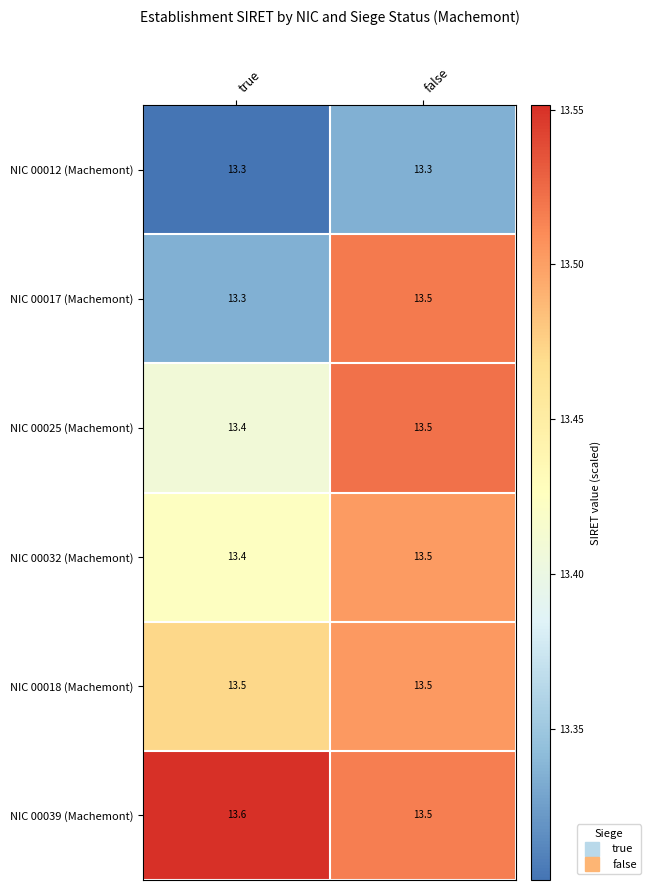

What is the greatest value displayed?

13.6